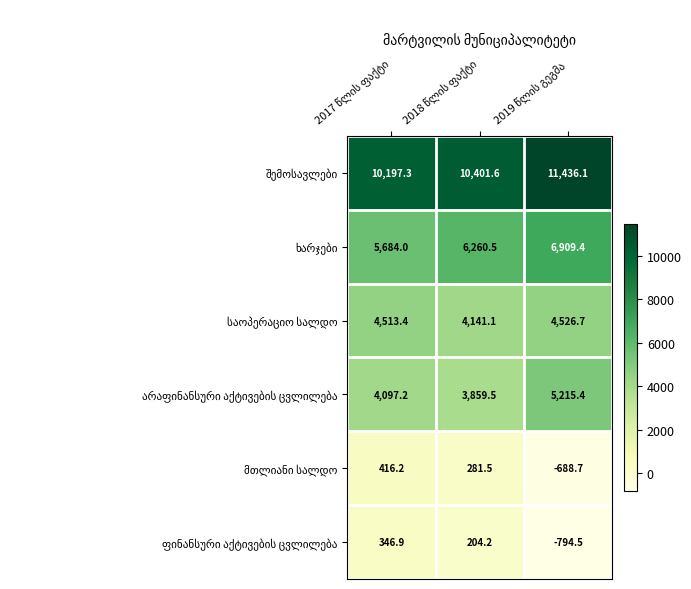

Count the number of categories in the chart.

3